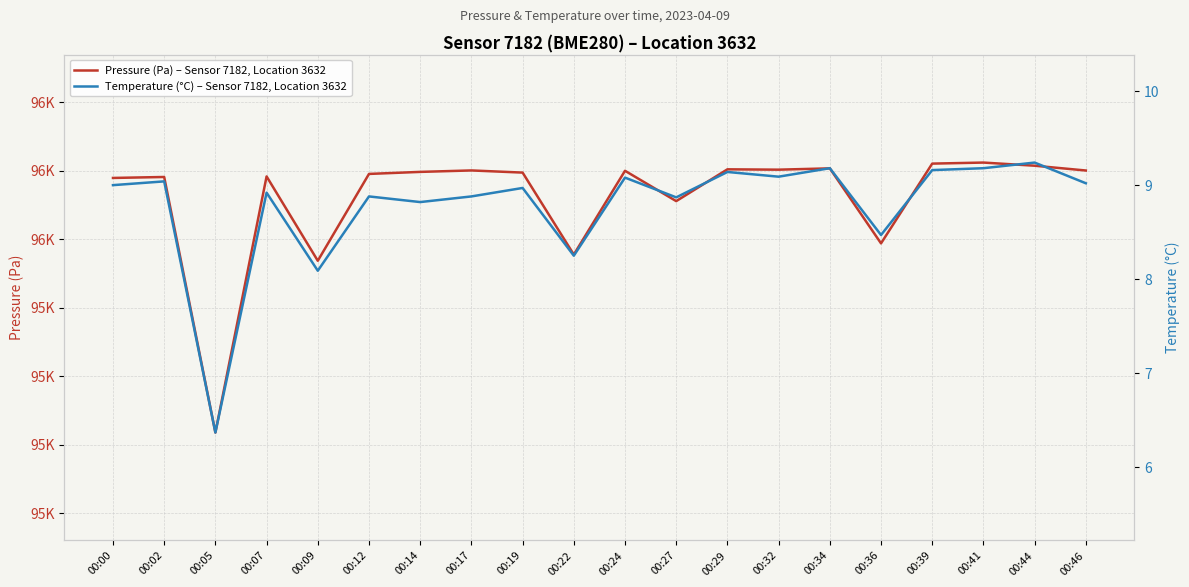

The Temperature (°C) – Sensor 7182, Location 3632 series shows 9.2 at 00:41. True or false?

True